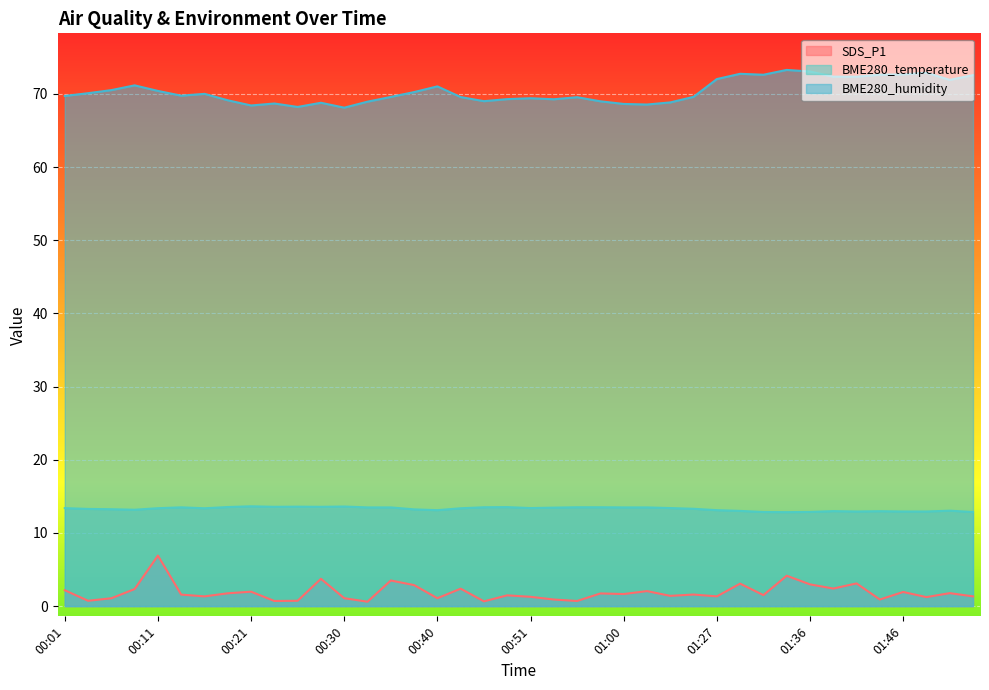

The value of SDS_P1 at 01:32 is 1.5. True or false?

True